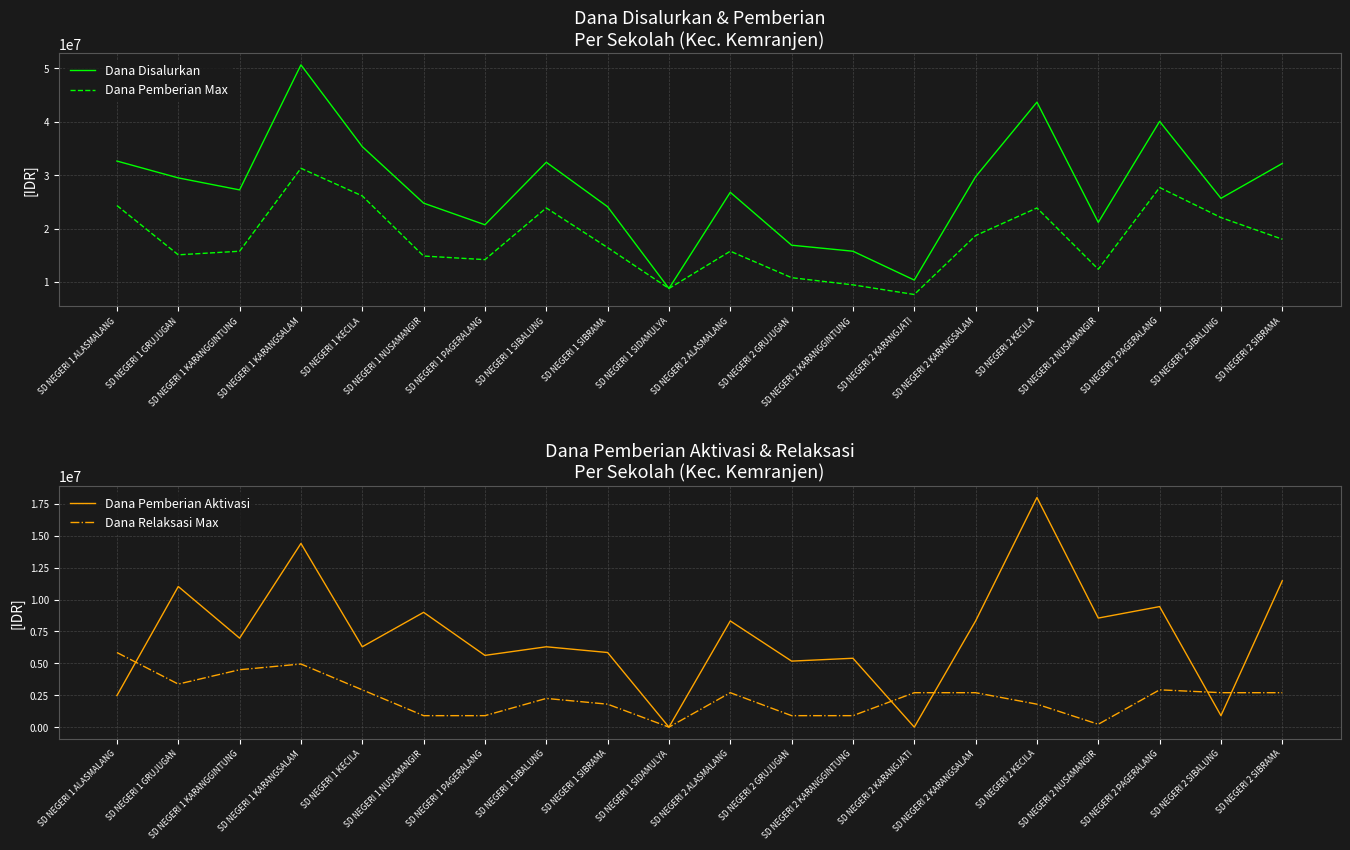

Which series has the widest spread of values?

Dana Disalurkan